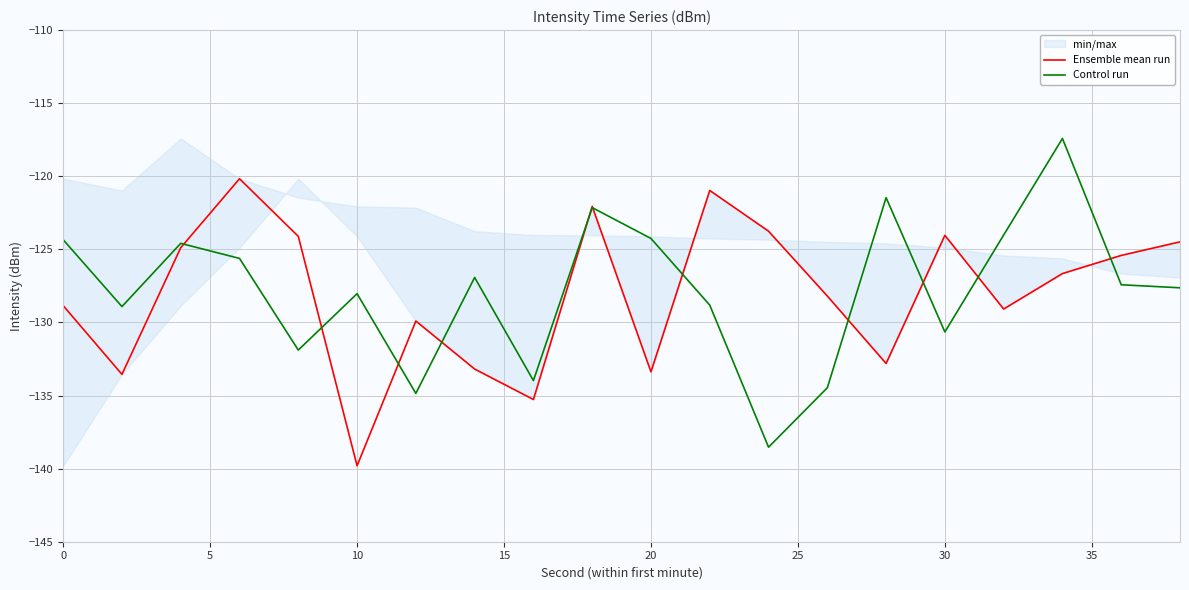

What is the minimum value for Ensemble mean run?

-139.8